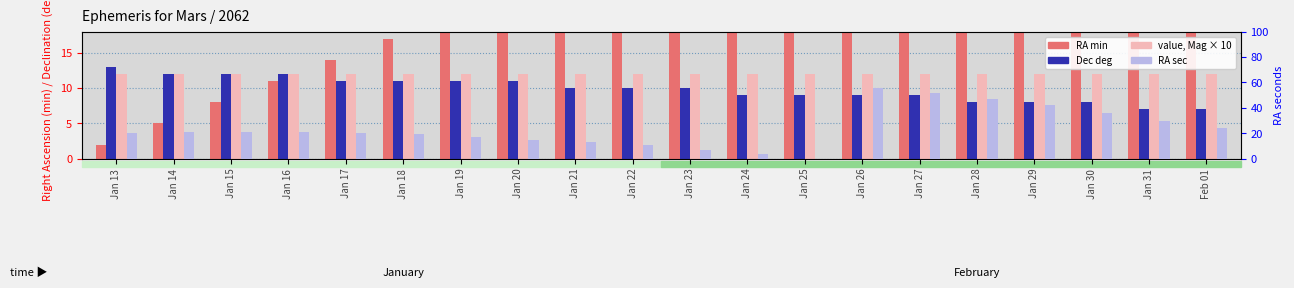

Which series changed the most between Jan 19 and Jan 31?

RA min